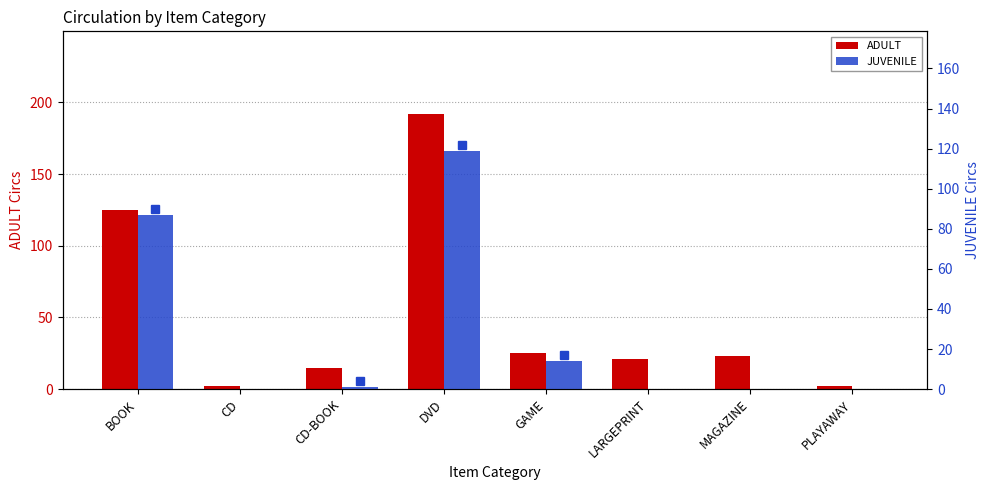

Which series has the largest range (max minus min)?

ADULT